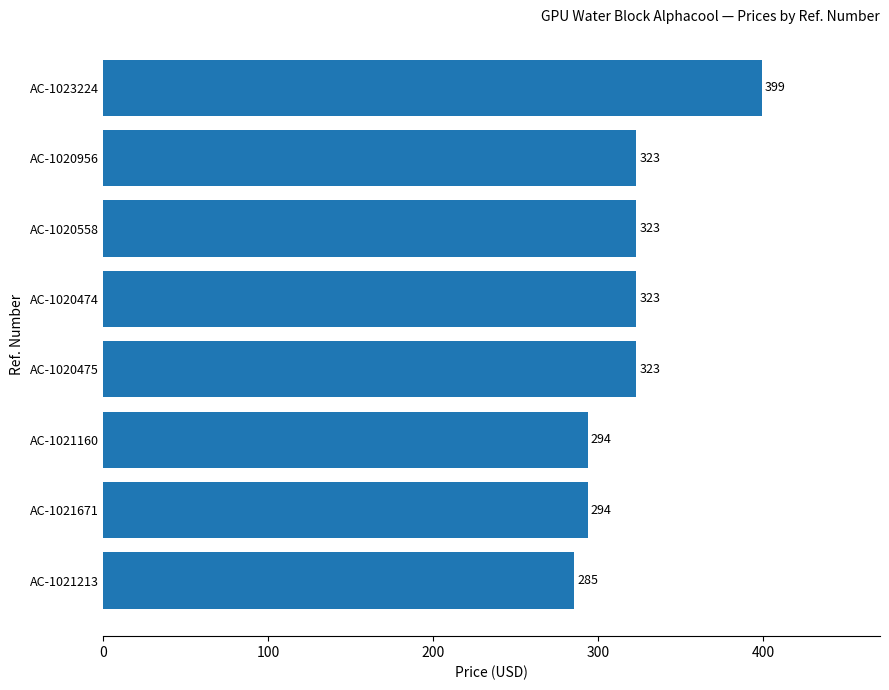

What is the greatest value displayed?

399.1